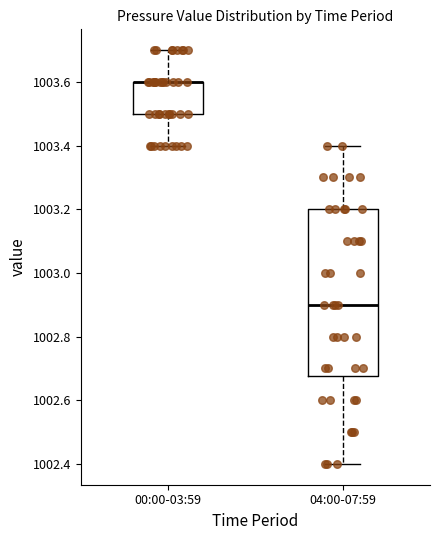

Reading left to right, read every box against the y-axis: the position of its median line, the range the box covers, and the ends of its whiskers. The values are not printed on the chart, so give them approximately, as read against the axis.

00:00-03:59: median 1003.60 (drawn on the box's upper edge), box 1003.50 to 1003.60, whiskers 1003.40 to 1003.70
04:00-07:59: median 1002.90, box 1002.68 to 1003.20, whiskers 1002.40 to 1003.40